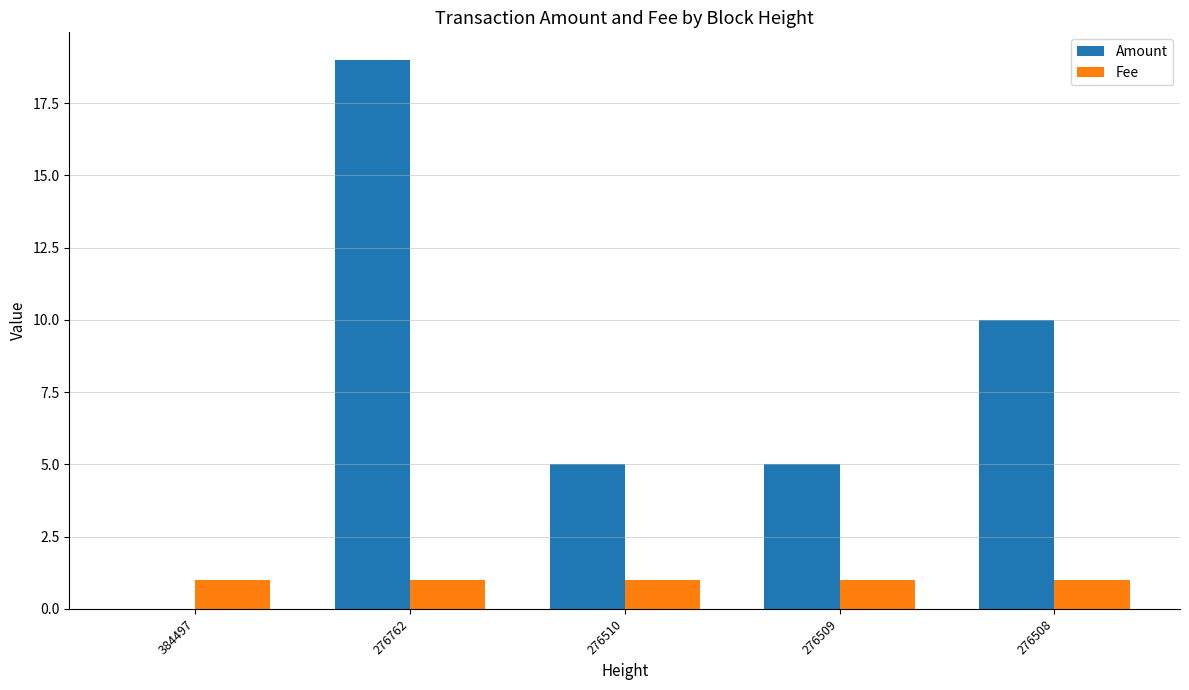

Which series has the largest total across all categories?

Amount